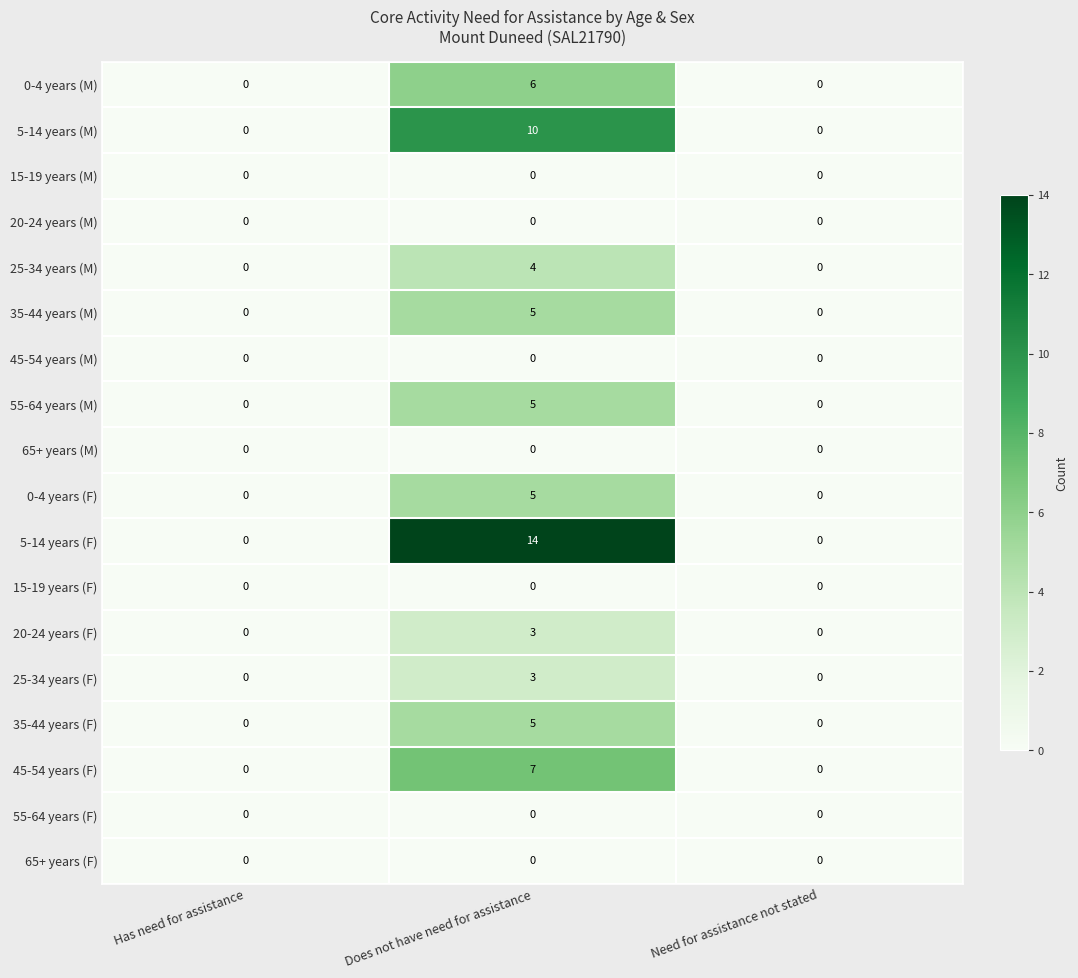

True or false: 35-44 years (F) has a value of -3 at Need for assistance not stated.

False